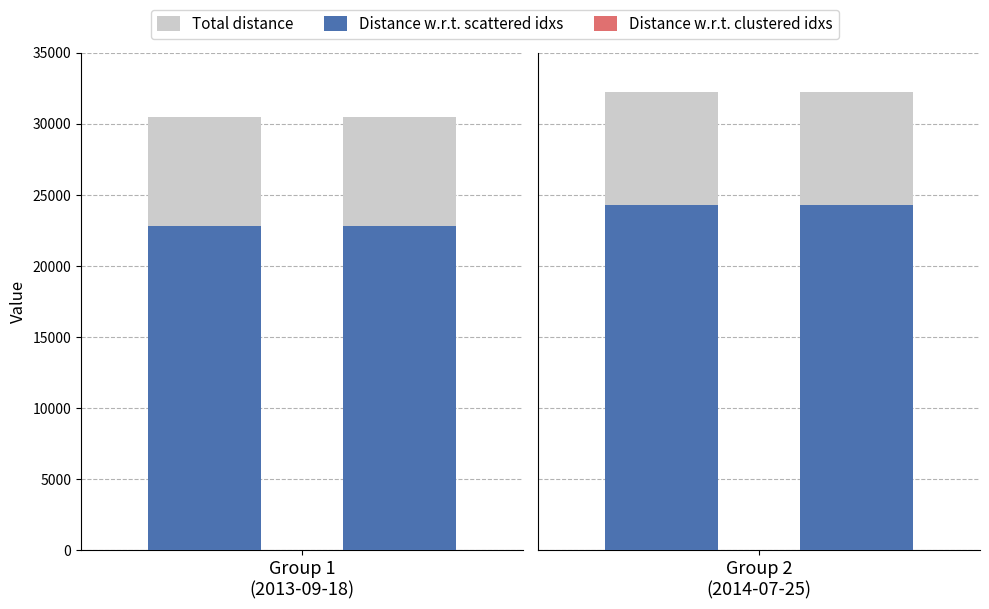

The id series shows 40340 at 2013-09-18 04:14:50 UTC. True or false?

False